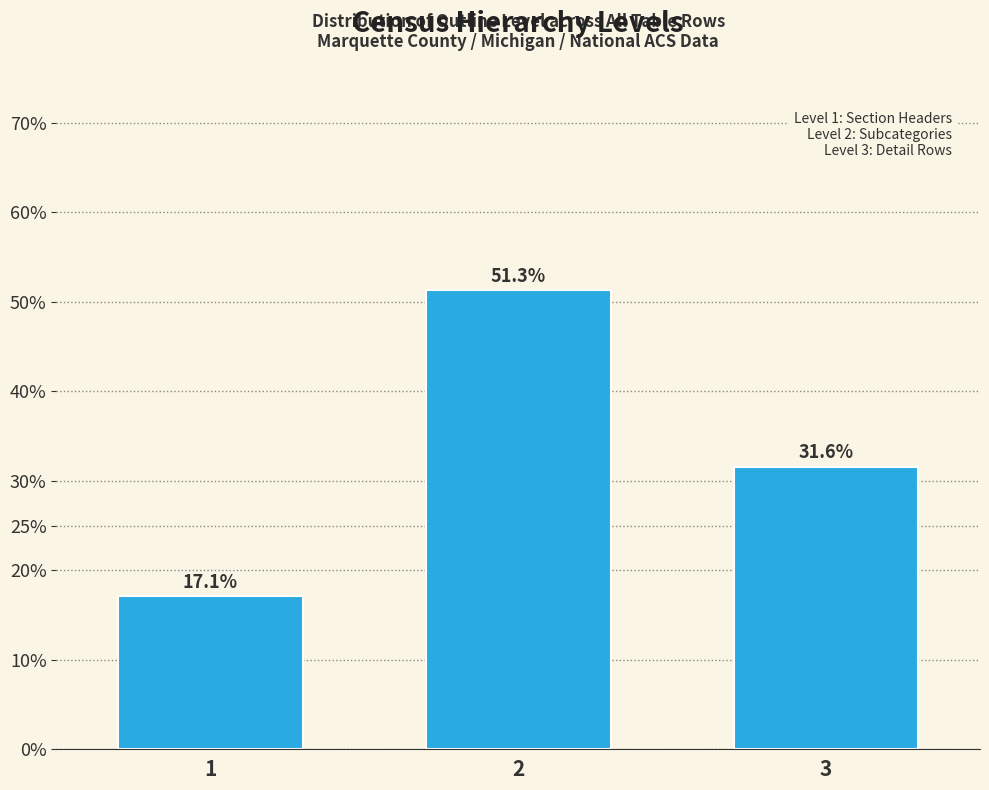

Reading left to right, what are all the values shown in this chart?

17.1	51.3	31.6